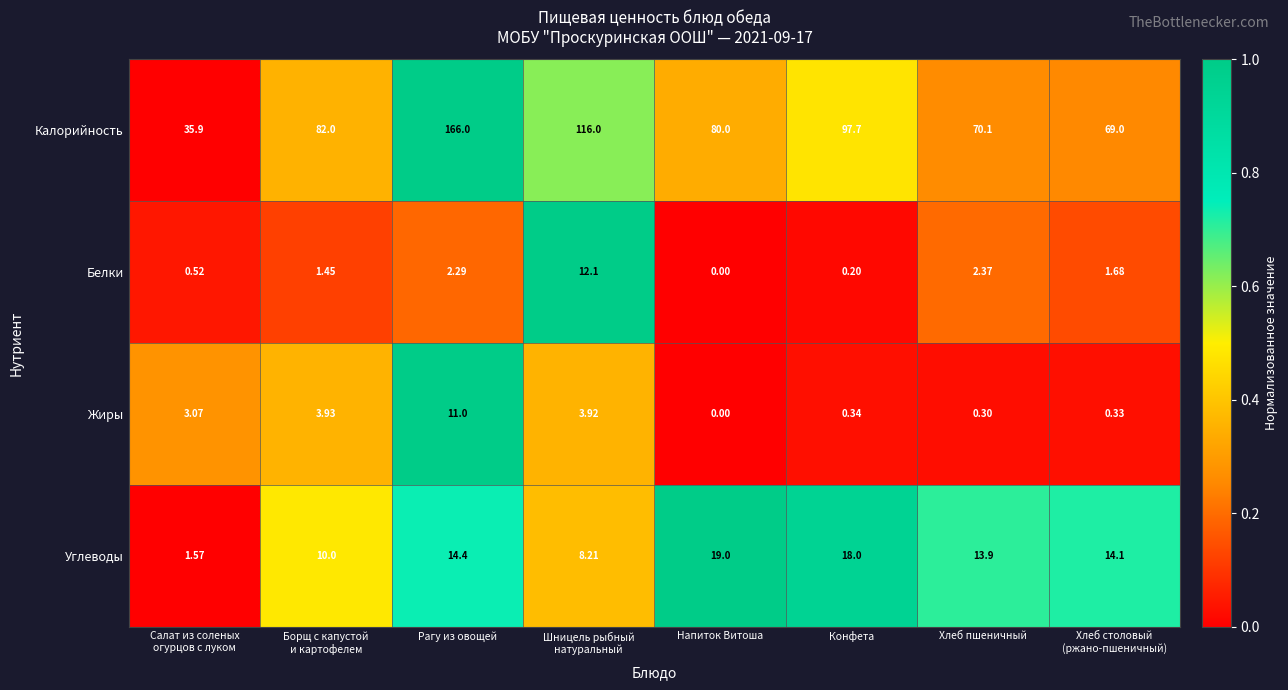

Rank the series at Хлеб пшеничный from highest to lowest value.

Калорийность, Углеводы, Белки, Жиры